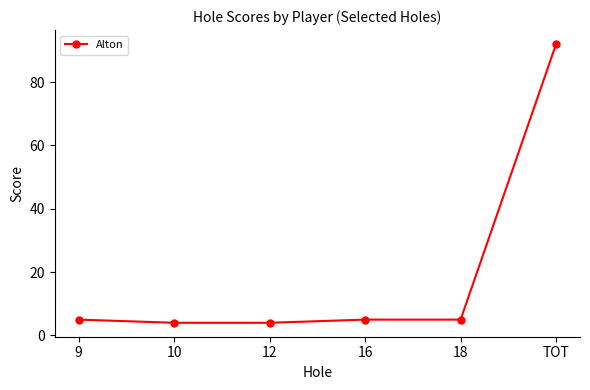

Which category has the highest value across all series?

TOT